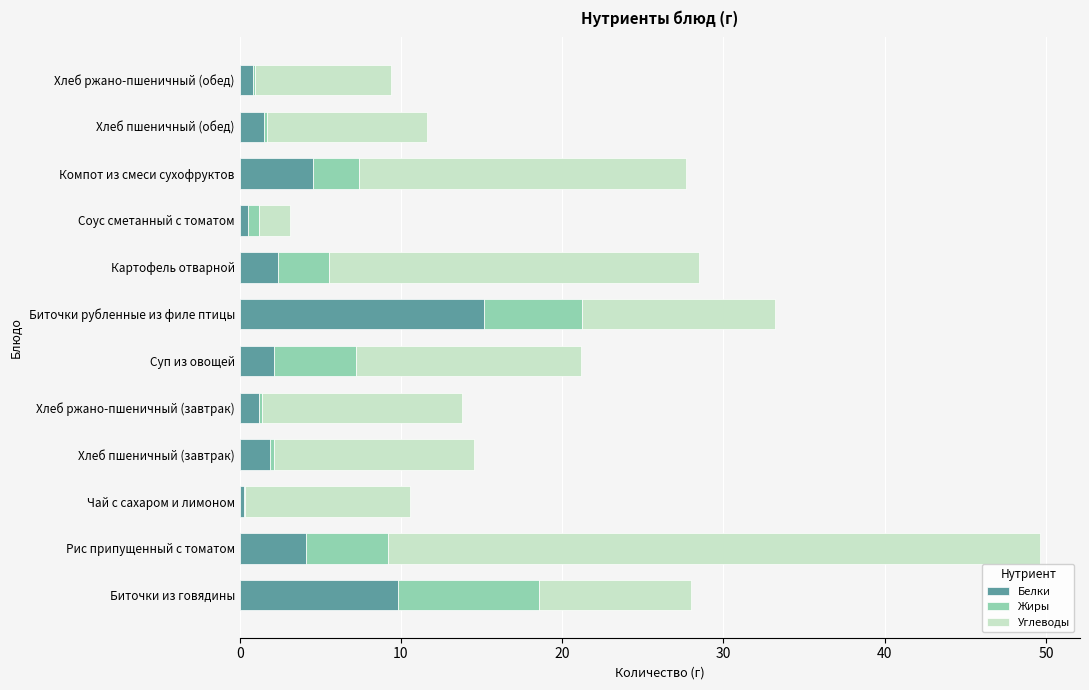

At which category is the sum across all series the highest?

Рис припущенный с томатом